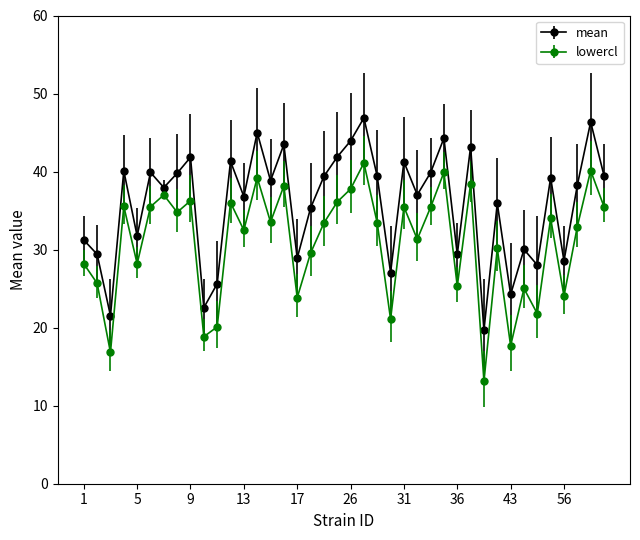

What is the minimum value for lowercl?

13.1